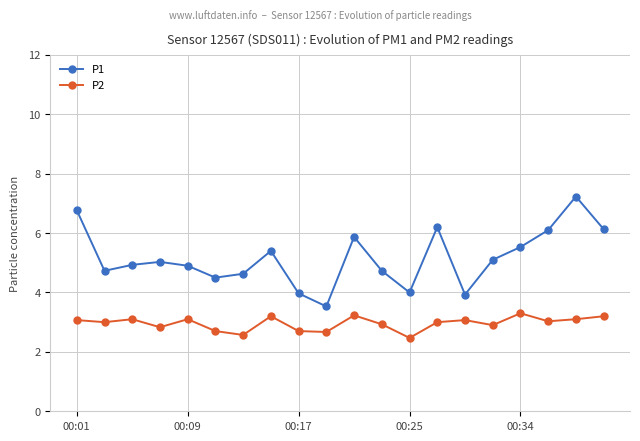

What is the difference between the maximum and minimum values in the P2 series?

0.8